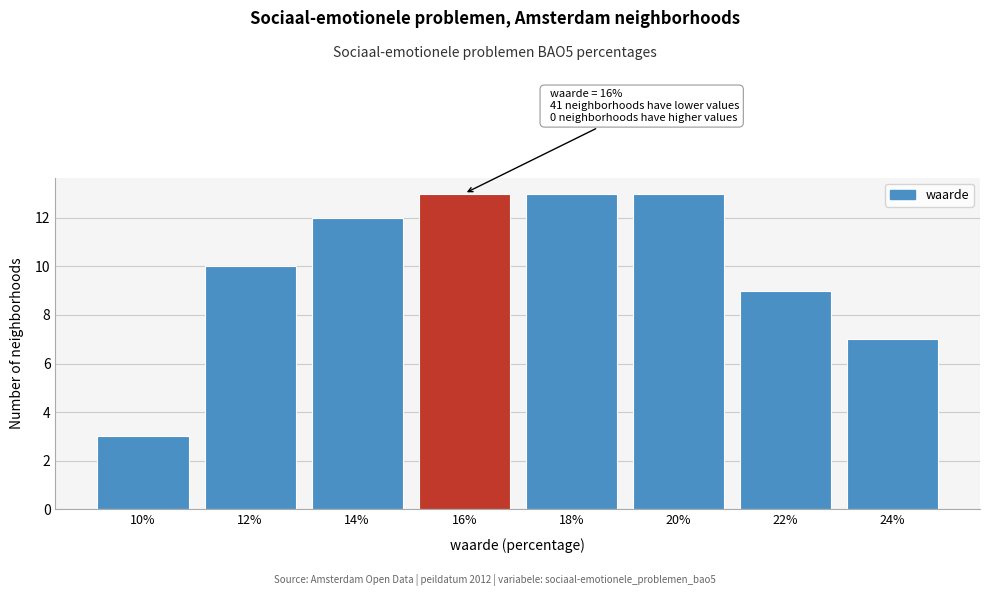

Reading left to right, extract all data points from this chart.

3	10	12	13	13	13	9	7